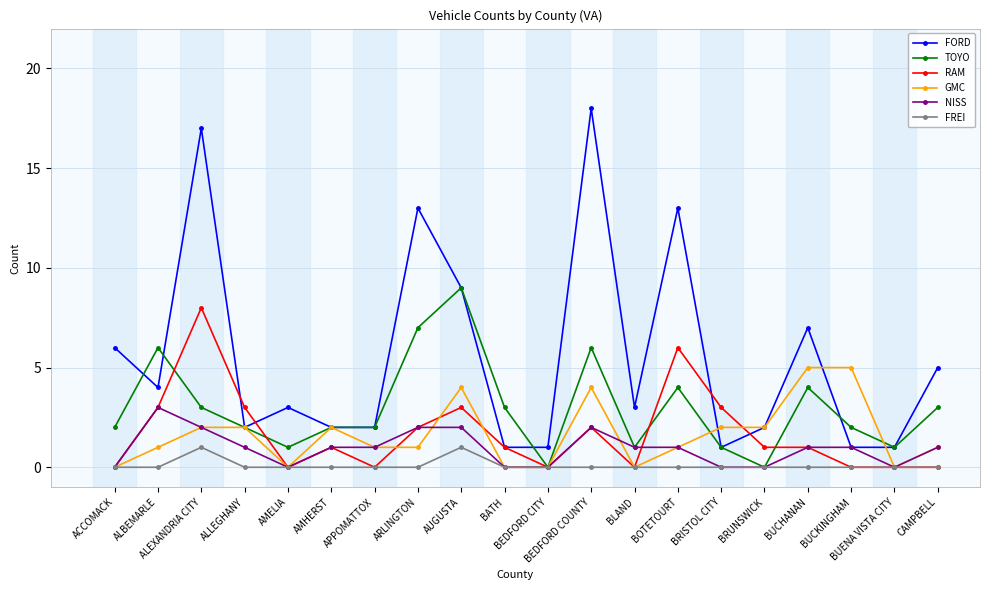

List the series in order of their peak value, lowest first.

FREI, NISS, GMC, RAM, TOYO, FORD